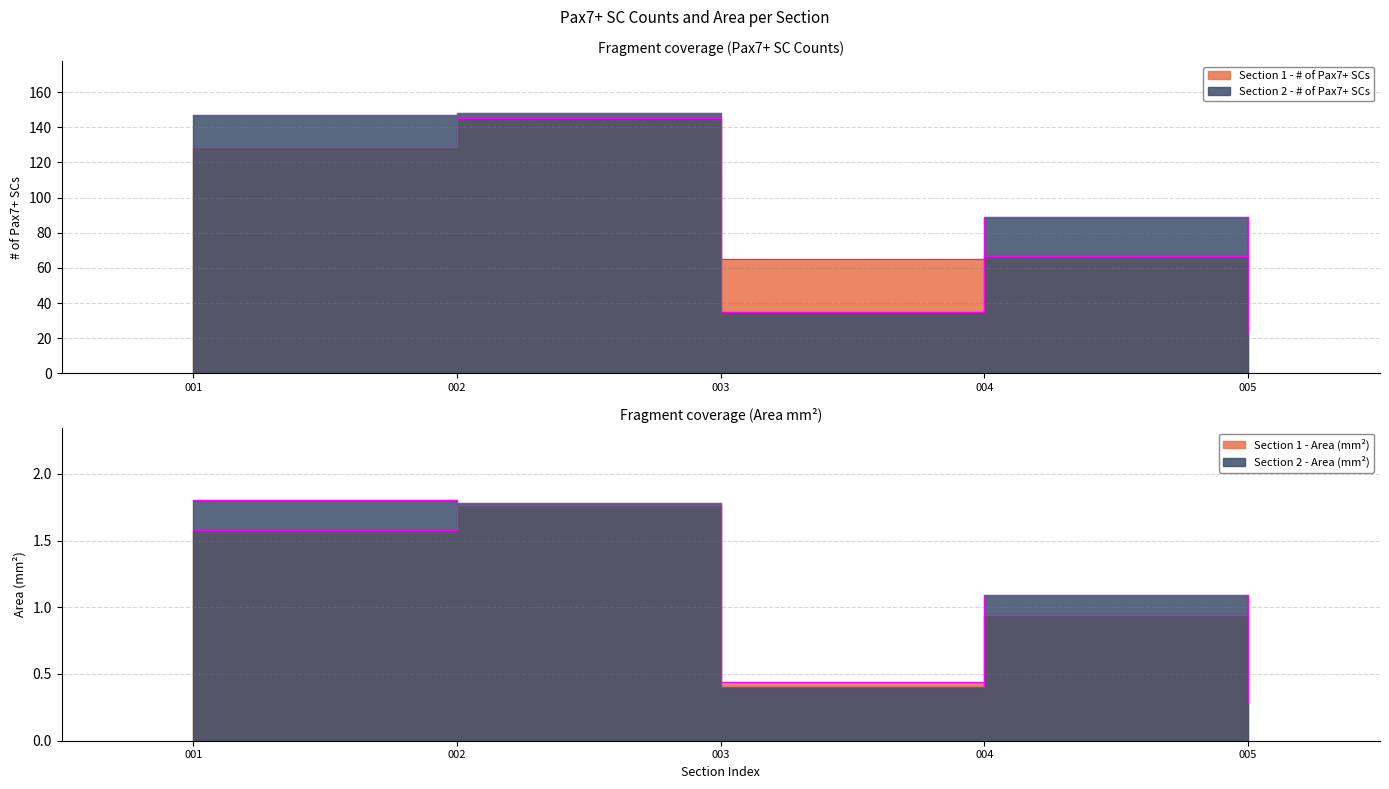

At which label does Section 1 - # of Pax7+ SCs reach its minimum?

005